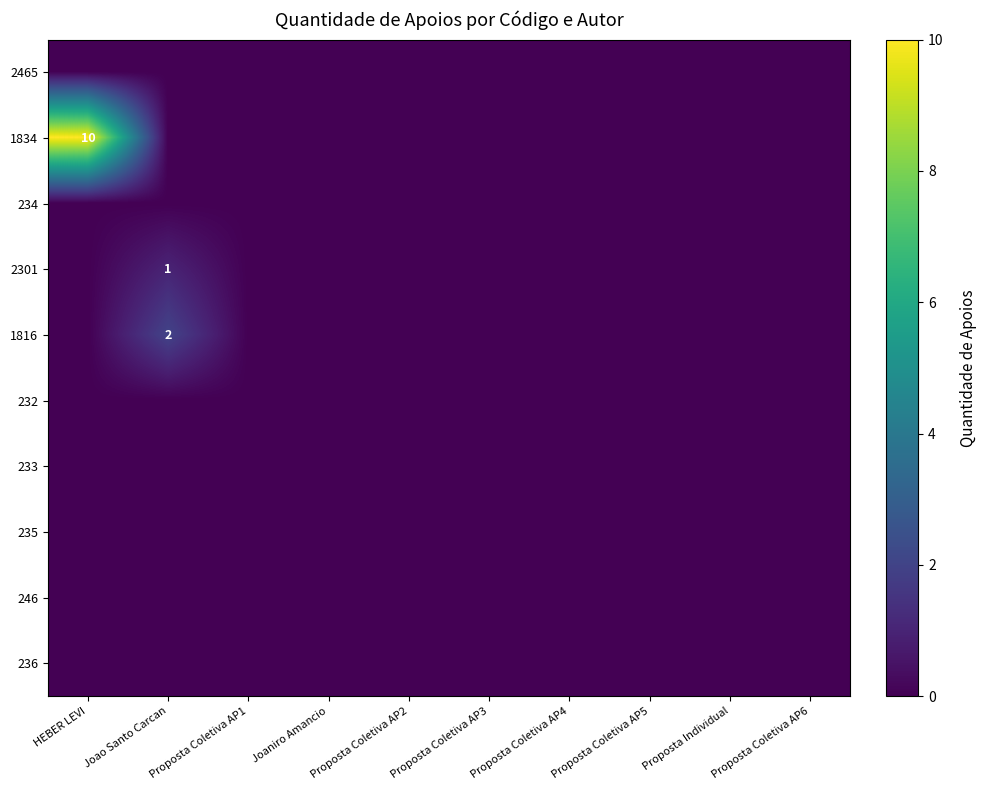

True or false: 2301 has a value of 1 at Joao Santo Carcan.

True